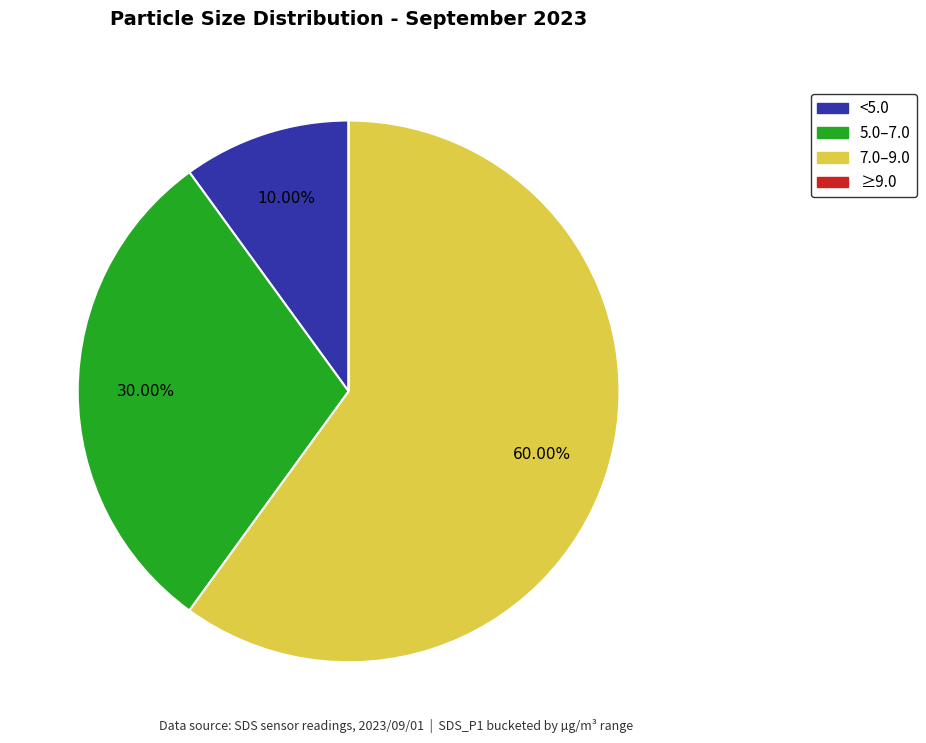

Does any single category account for the majority?

Yes